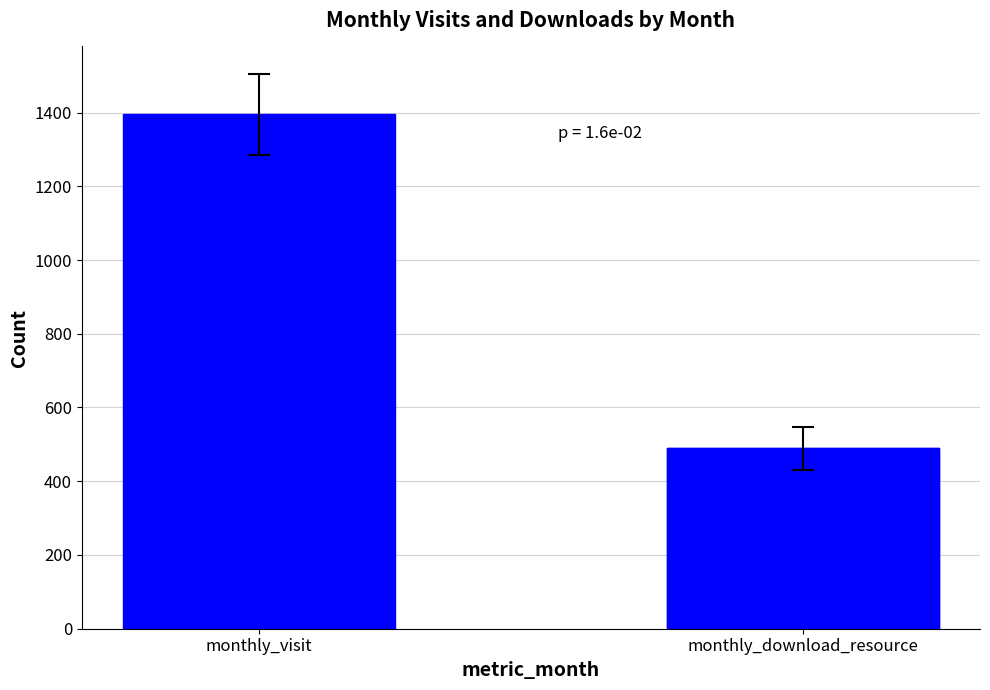

List the labels in order of value, largest first.

monthly_visit, monthly_download_resource